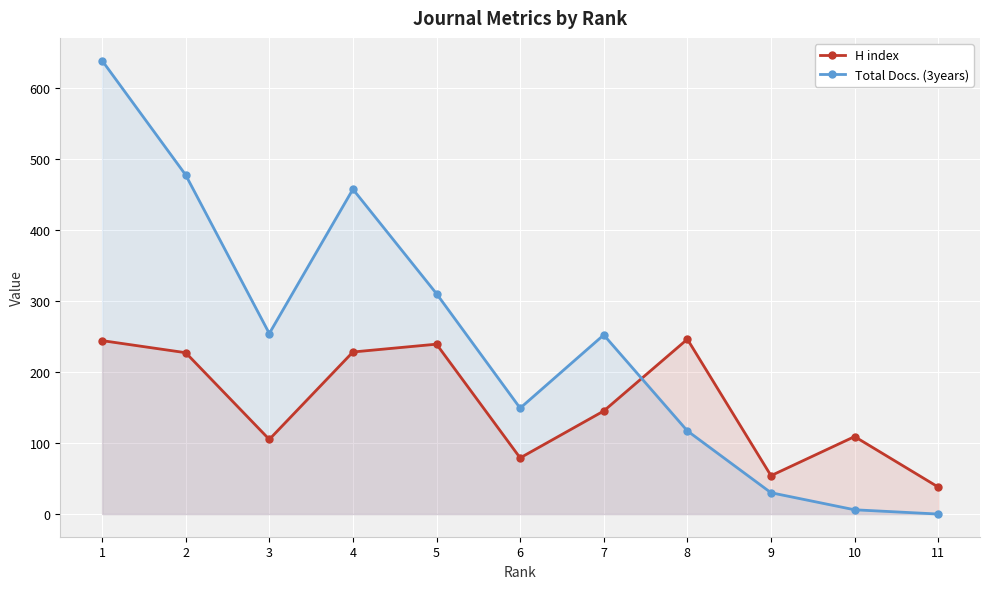

At how many categories does at least one series exceed 299?

4